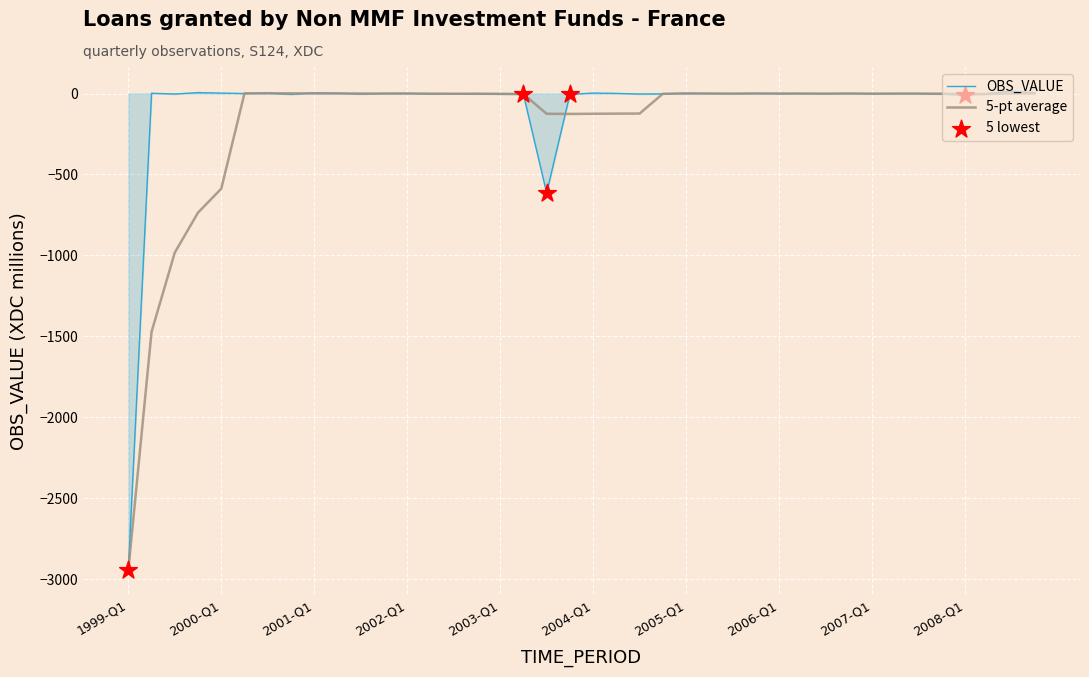

Which series has the largest range (max minus min)?

OBS_VALUE